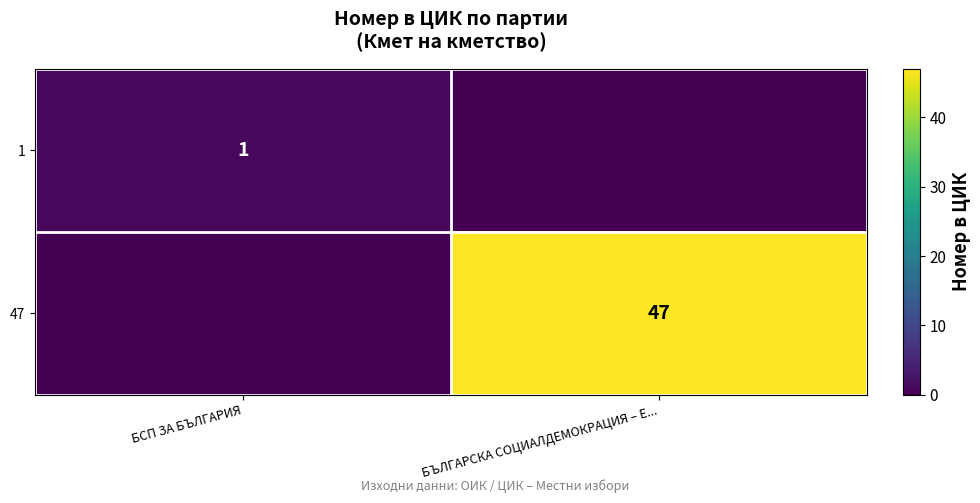

The value of 1 at БСП ЗА БЪЛГАРИЯ is 1. True or false?

True